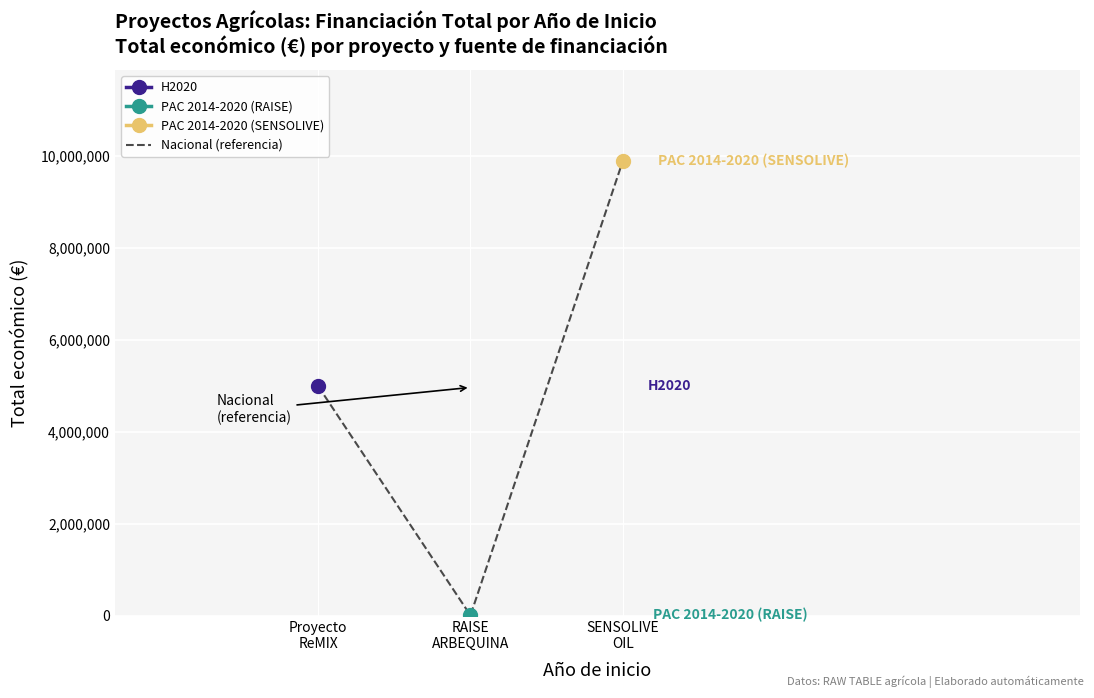

Rank the categories by value from lowest to highest.

RAISE
ARBEQUINA, Proyecto
ReMIX, SENSOLIVE
OIL